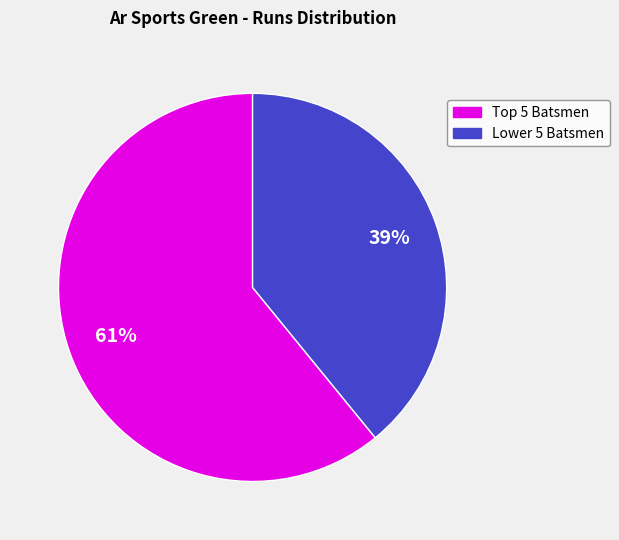

Is there a majority slice in this chart?

Yes